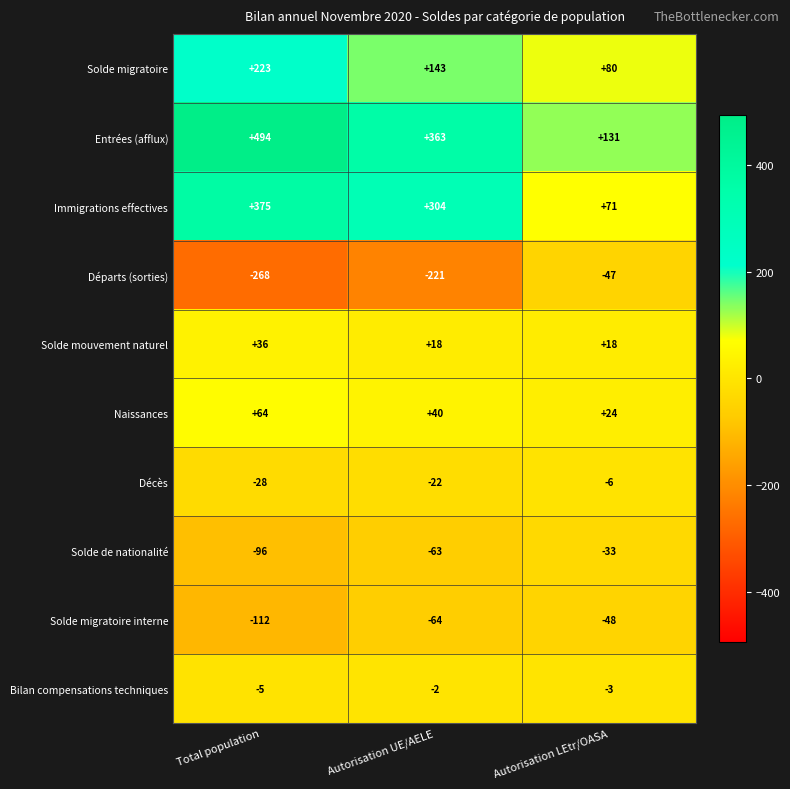

Reading left to right, transcribe all the data shown in this chart.

Solde migratoire: Total population=223	Autorisation UE/AELE=143	Autorisation LEtr/OASA=80
Entrées (afflux): Total population=494	Autorisation UE/AELE=363	Autorisation LEtr/OASA=131
Immigrations effectives: Total population=375	Autorisation UE/AELE=304	Autorisation LEtr/OASA=71
Départs (sorties): Total population=-268	Autorisation UE/AELE=-221	Autorisation LEtr/OASA=-47
Solde mouvement naturel: Total population=36	Autorisation UE/AELE=18	Autorisation LEtr/OASA=18
Naissances: Total population=64	Autorisation UE/AELE=40	Autorisation LEtr/OASA=24
Décès: Total population=-28	Autorisation UE/AELE=-22	Autorisation LEtr/OASA=-6
Solde de nationalité: Total population=-96	Autorisation UE/AELE=-63	Autorisation LEtr/OASA=-33
Solde migratoire interne: Total population=-112	Autorisation UE/AELE=-64	Autorisation LEtr/OASA=-48
Bilan compensations techniques: Total population=-5	Autorisation UE/AELE=-2	Autorisation LEtr/OASA=-3